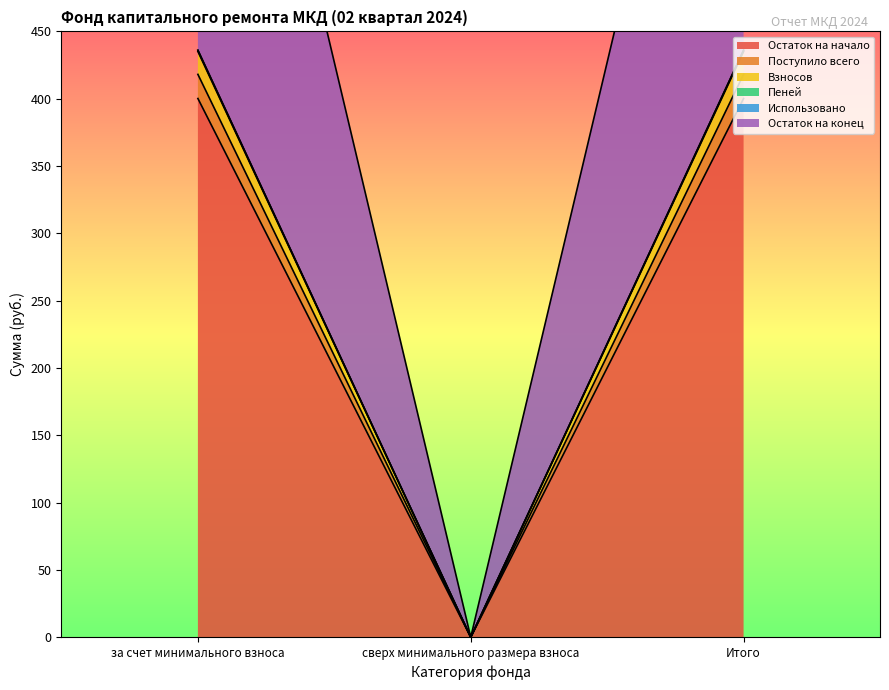

What position from the left is сверх минимального размера взноса?

2